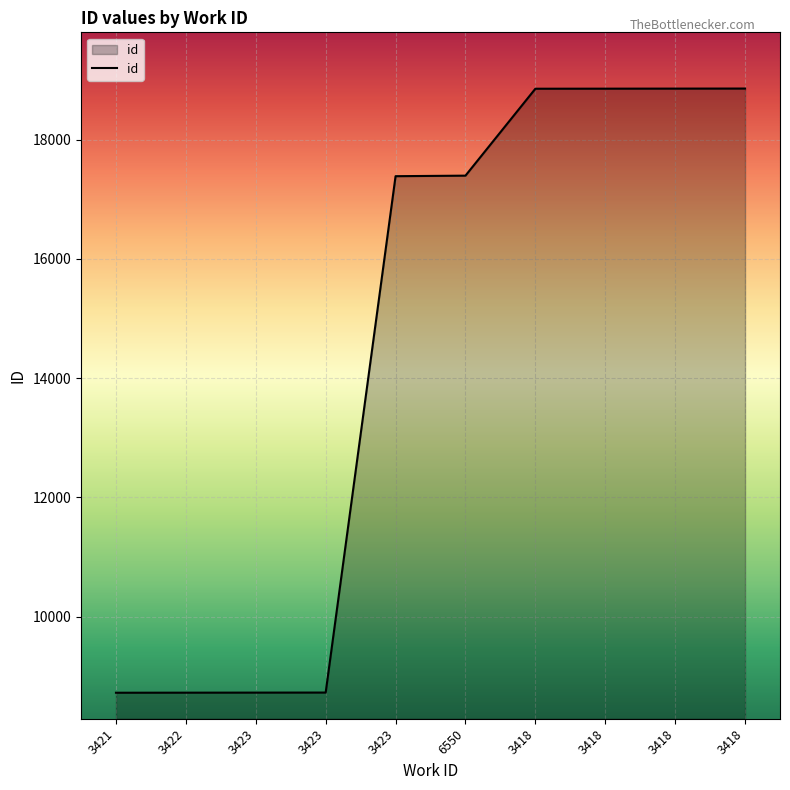

Is this an area chart (filled region under the line)?

Yes